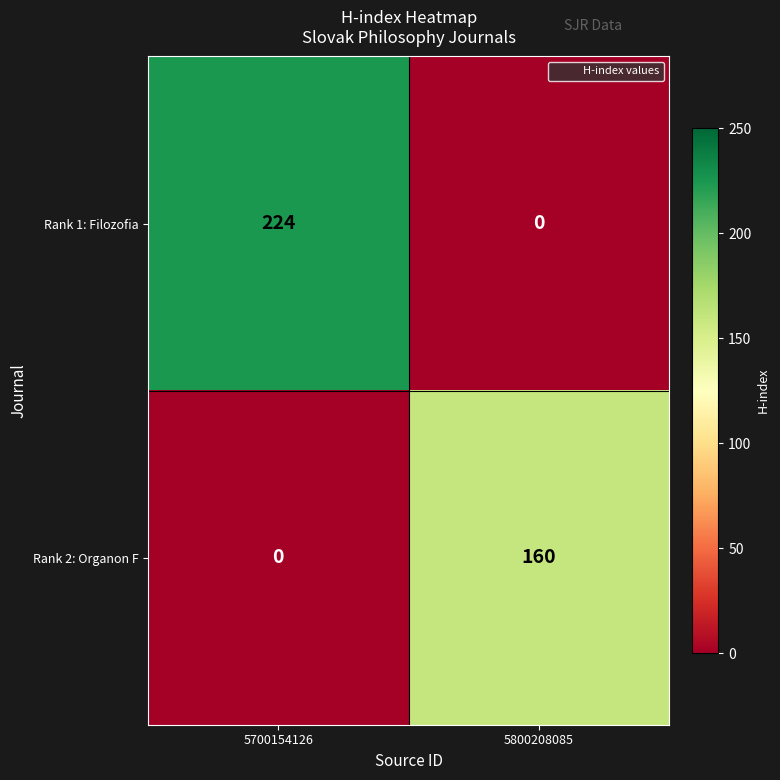

Which series has the largest range (max minus min)?

Rank 1: Filozofia